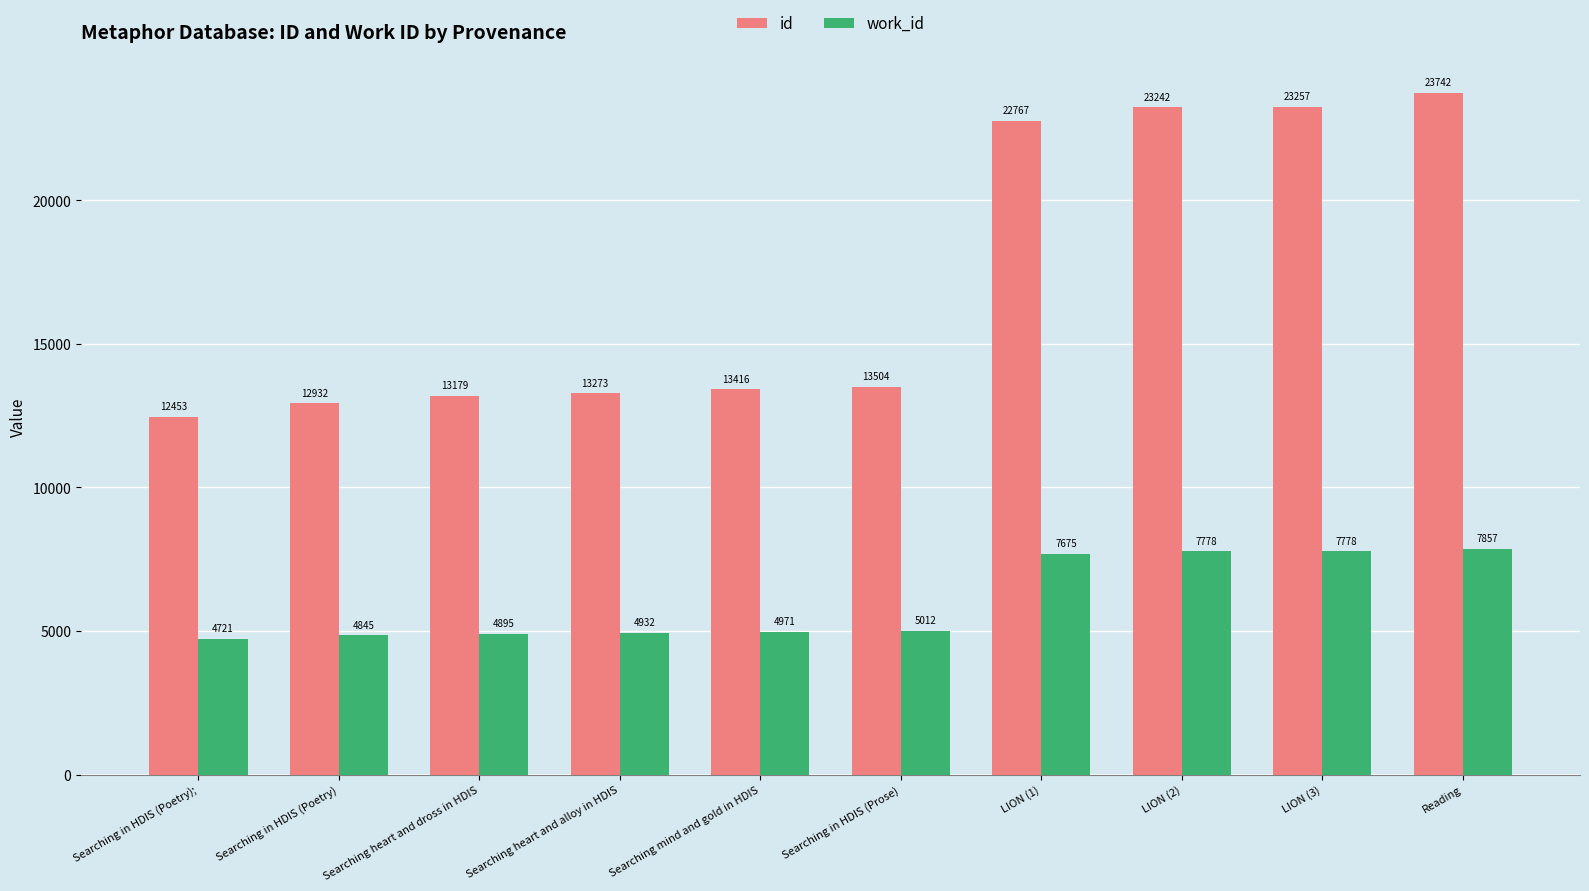

What is the total value across all series at Reading?

31599